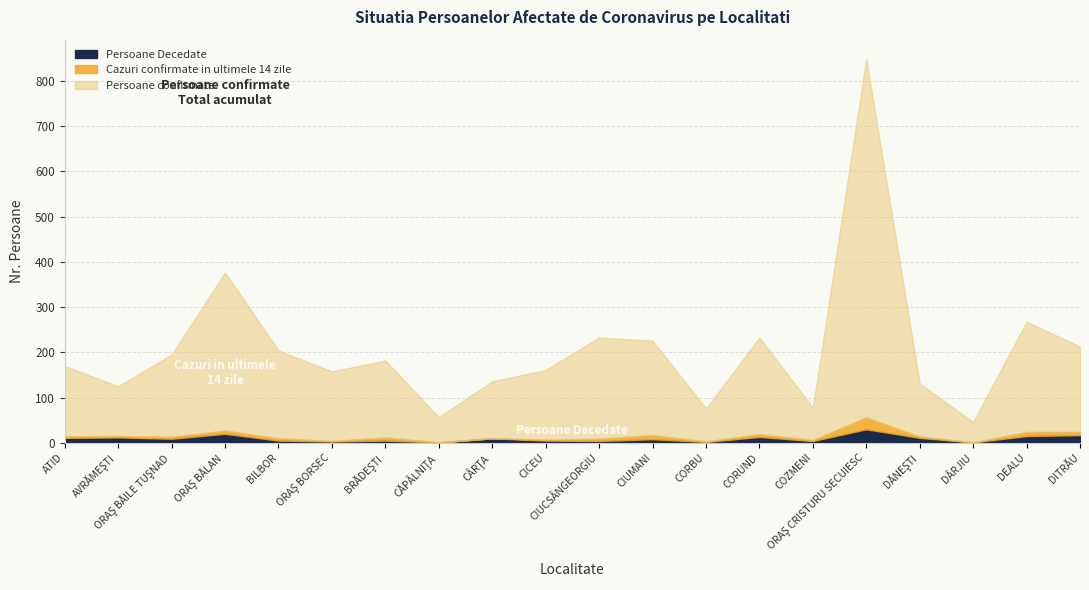

Rank the series at COZMENI from lowest to highest value.

Cazuri confirmate in ultimele 14 zile, Persoane Decedate, Persoane confirmate